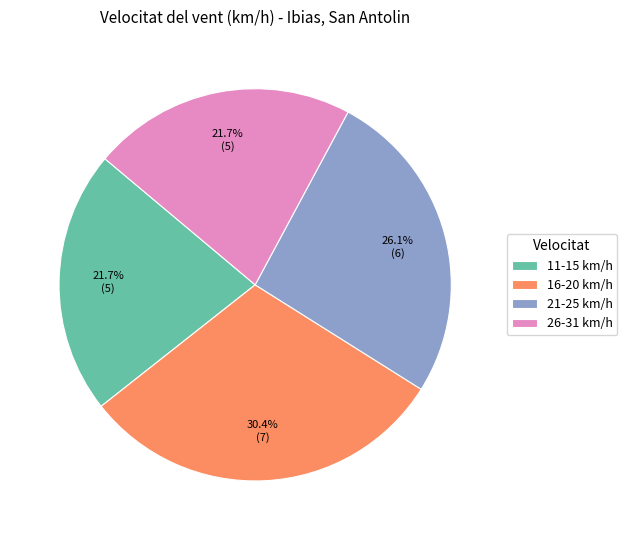

How many slices are in this pie chart?

4